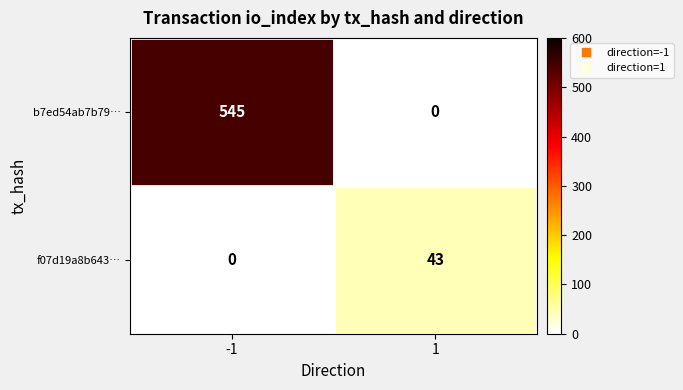

What is the maximum value for b7ed54ab7b79…?

545